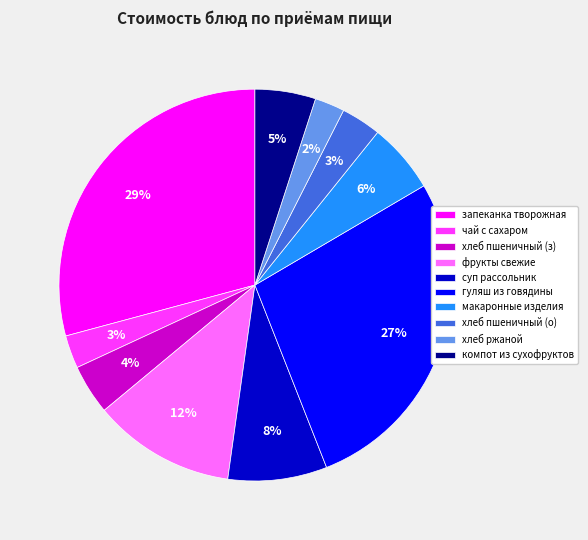

Does any single category account for the majority?

No